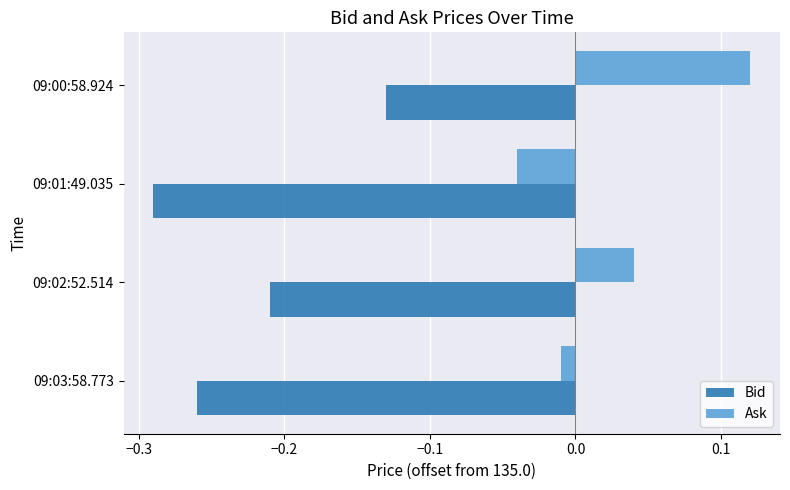

True or false: Ask has a value of 0.2 at 09:00:58.924.

False